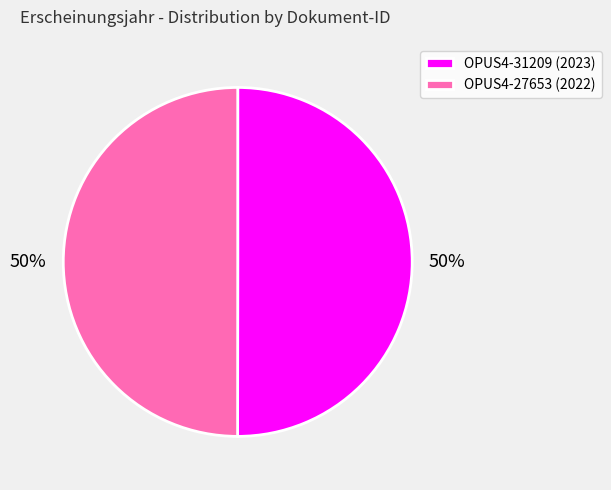

How many segments does this pie chart have?

2